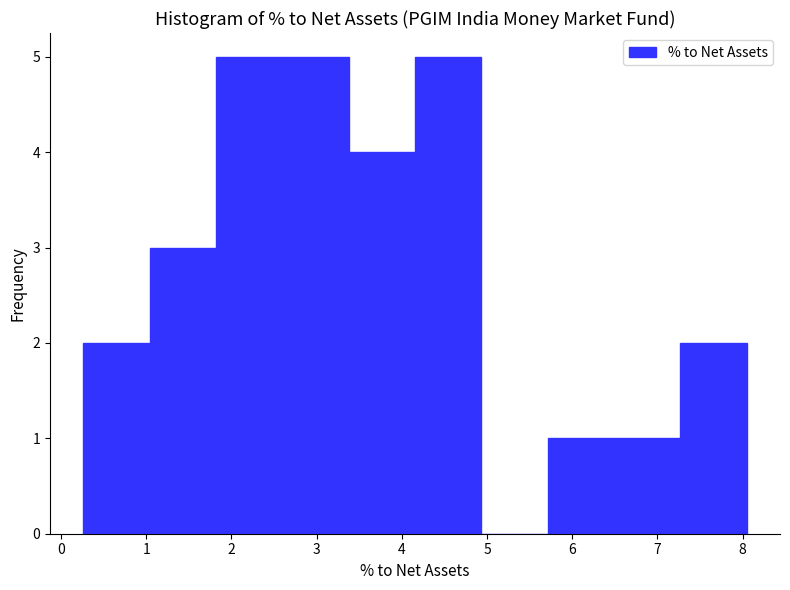

Reading left to right, transcribe this chart: for each bar, give the range it covers on the x-axis and its height. Neither the bar edges nor the heights are printed on the chart, so give them approximately, as read against the axes.

0.3 to 1.0: 2
1.0 to 1.8: 3
1.8 to 2.6: 5
2.6 to 3.4: 5
3.4 to 4.2: 4
4.2 to 4.9: 5
4.9 to 5.7: 0
5.7 to 6.5: 1
6.5 to 7.3: 1
7.3 to 8.1: 2